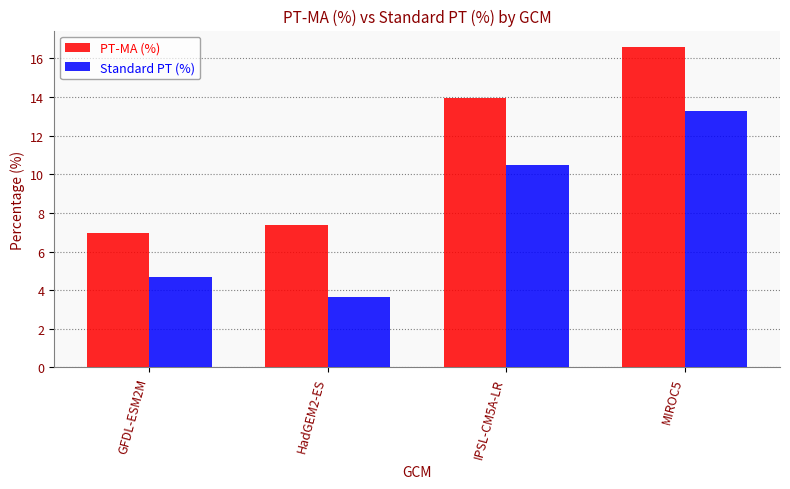

Is the value of Standard PT (%) at HadGEM2-ES greater than the value of PT-MA (%) at MIROC5?

No